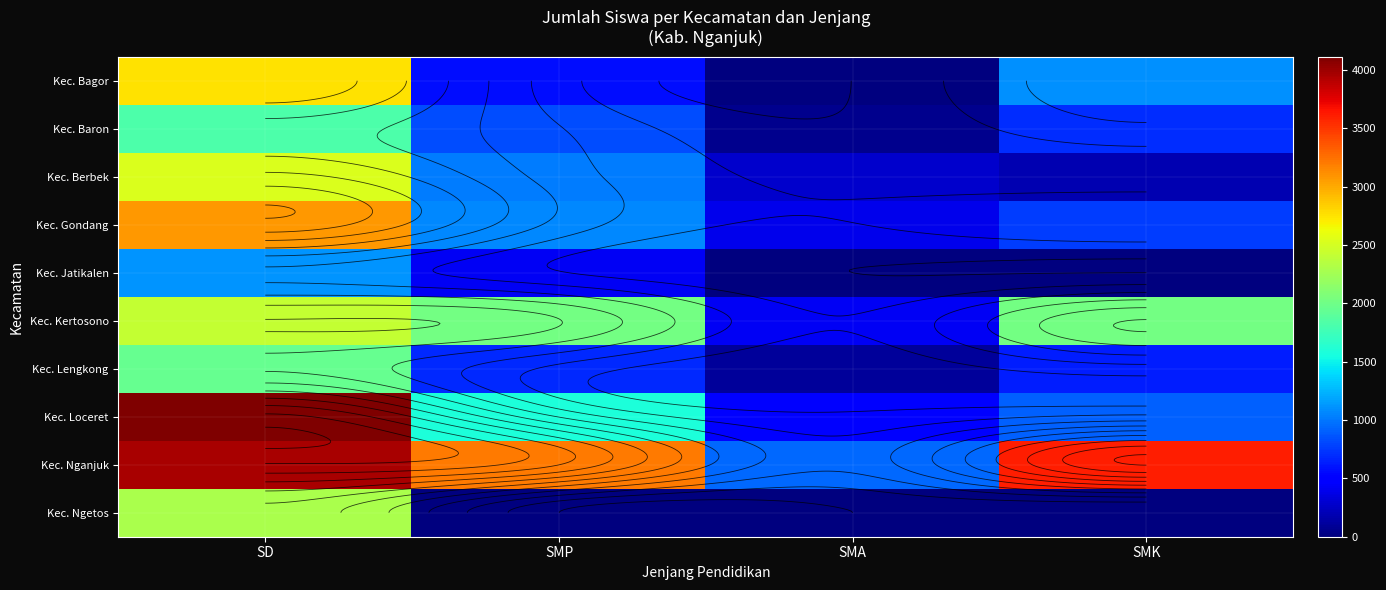

Which series has the largest total across all categories?

Kec. Nganjuk